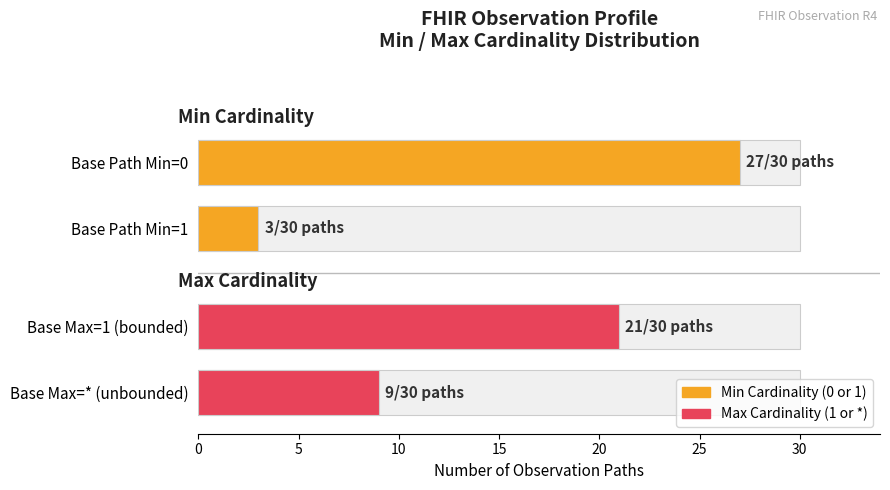

Are the bars grouped side by side (vs. stacked)?

Yes